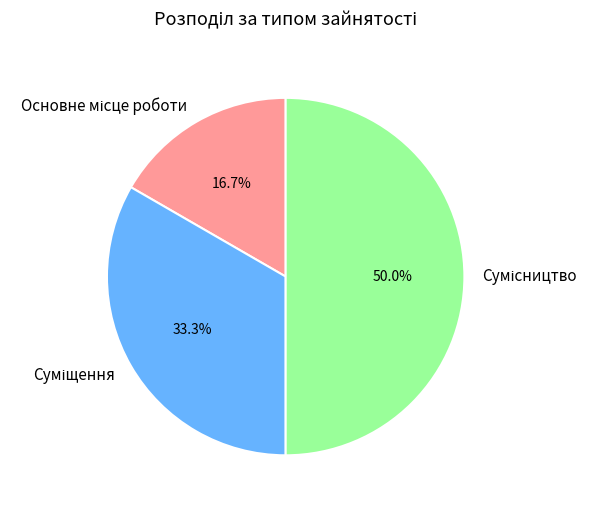

Is it true that Суміщення is 25% of the pie?

False